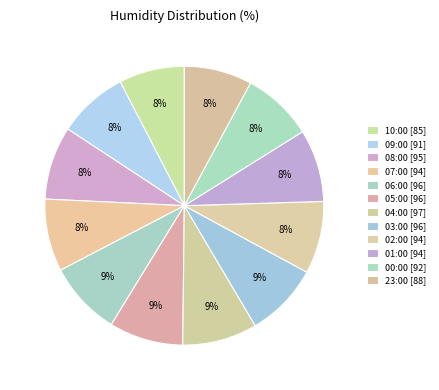

What percentage is NOT represented by 10:00?

92.4%